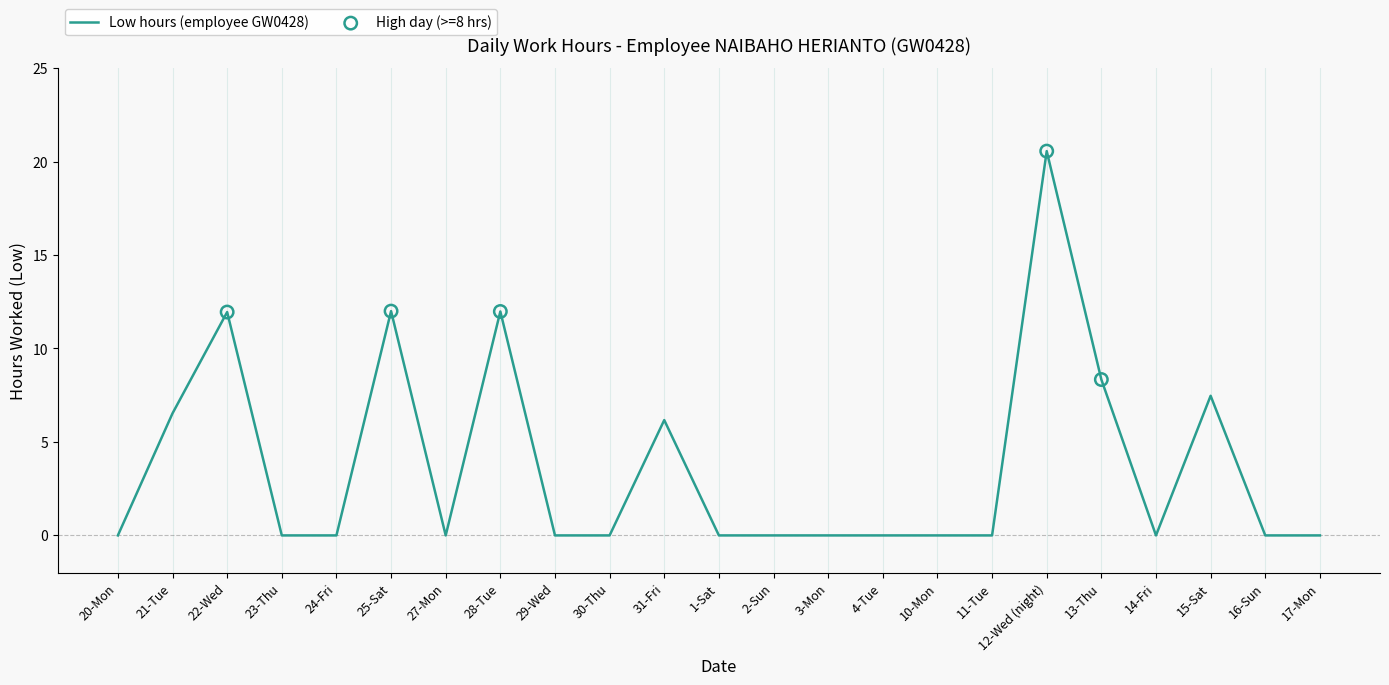

What is the change in value from 11-Tue to 15-Sat?

+7.5